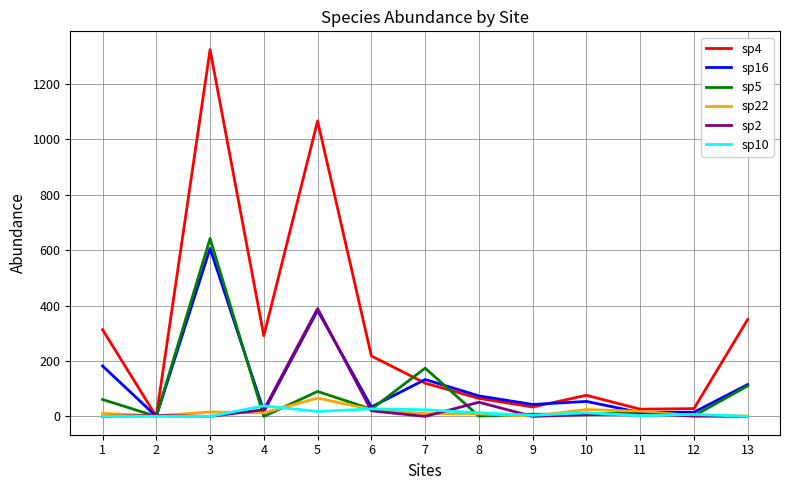

How many lines are shown in the chart?

6